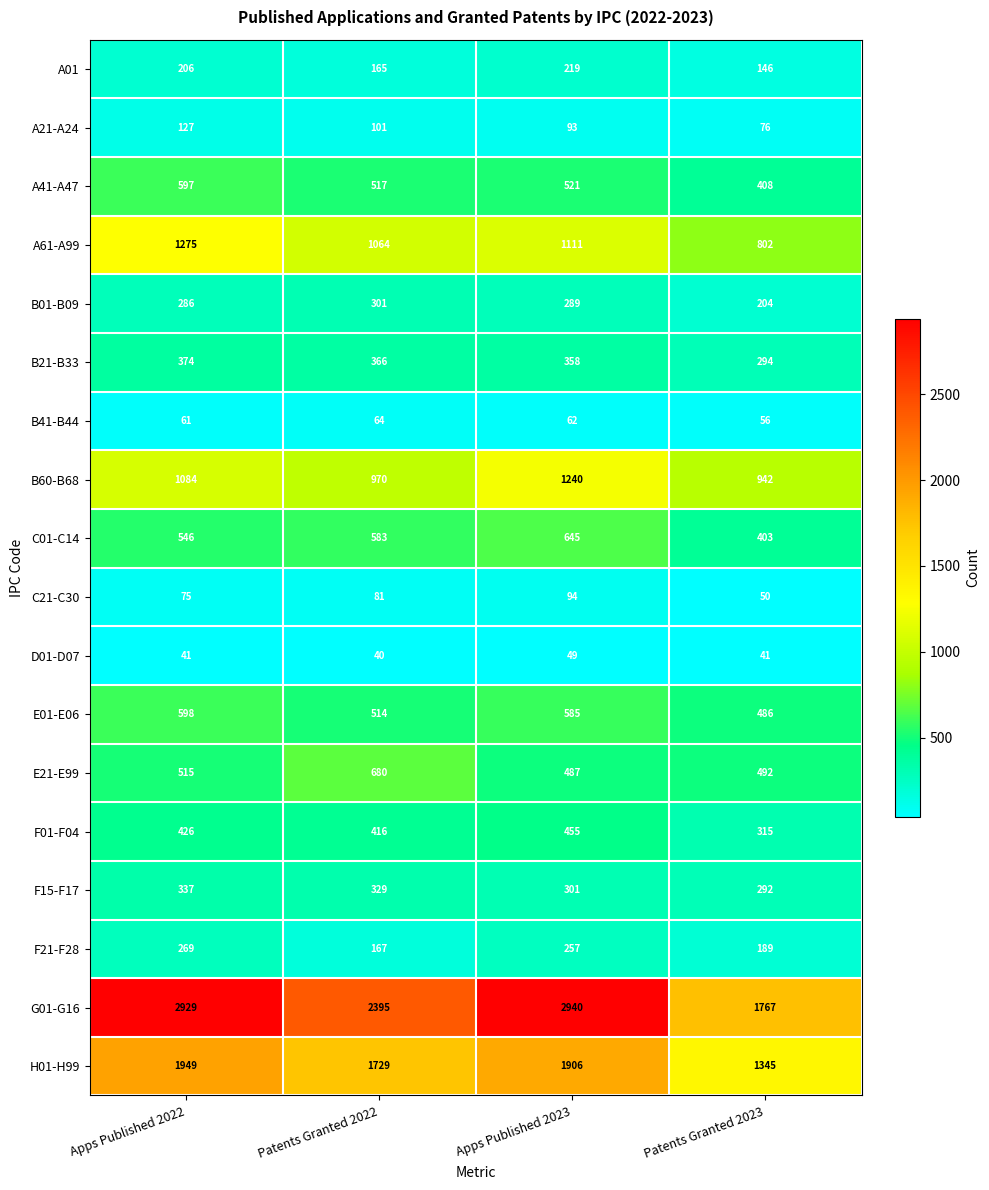

Which series has the largest range (max minus min)?

G01-G16